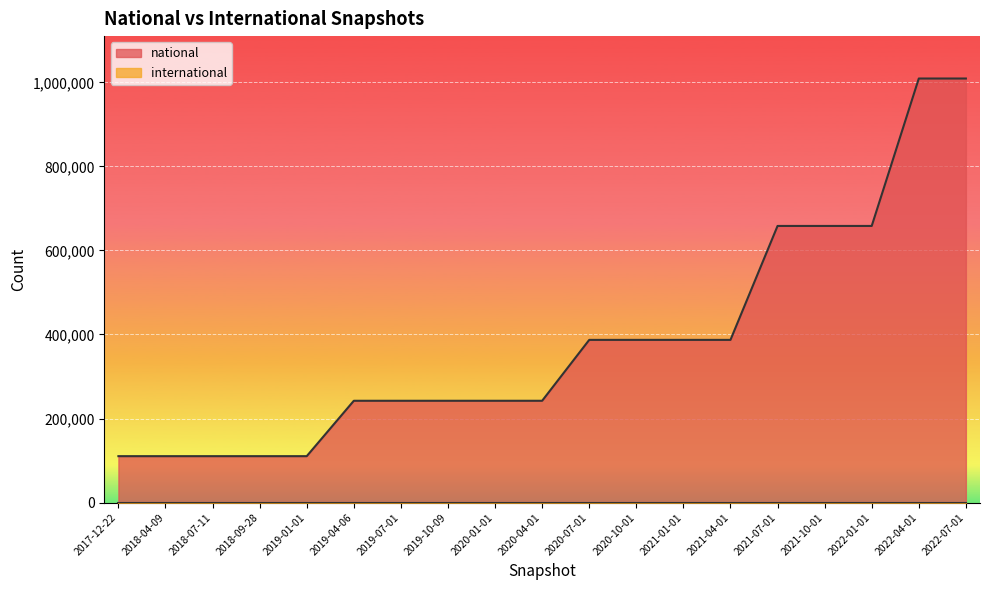

True or false: the data shows 176458 at 2019-01-01.

False